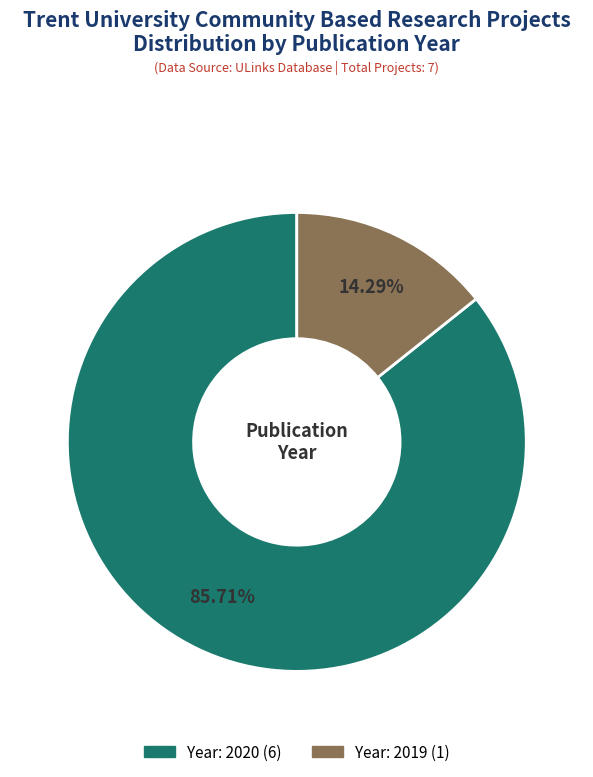

Is there any slice that represents more than half of the pie?

Yes